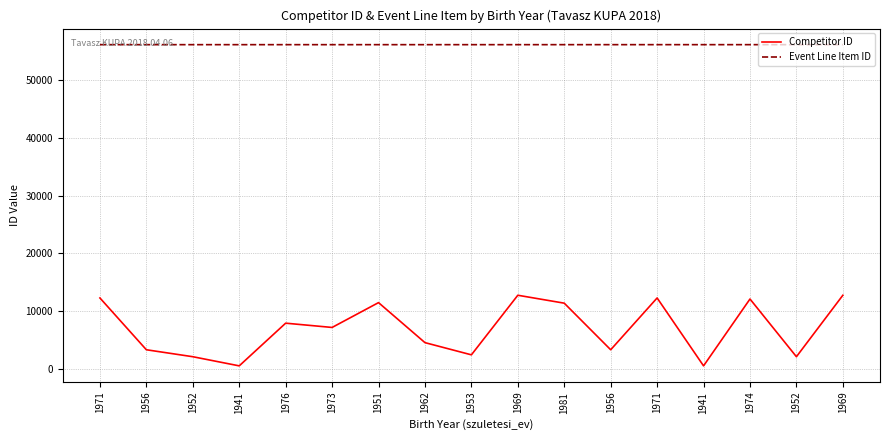

The Competitor ID series shows 3294 at 1956. True or false?

True